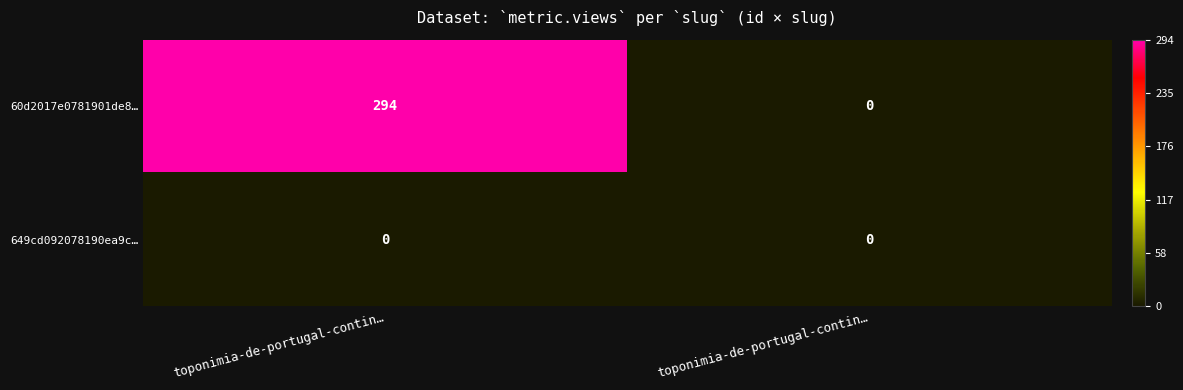

Which category has the lowest value in the 649cd092078190ea9c… series?

toponimia-de-portugal-contin…